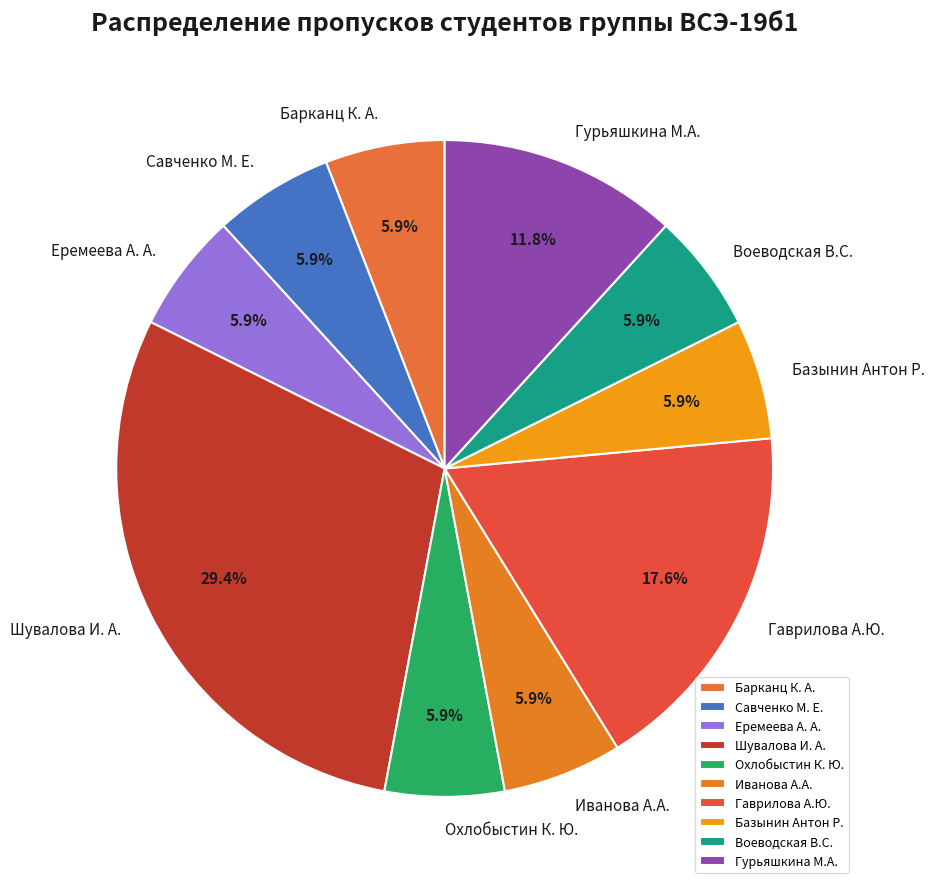

True or false: Савченко М. Е. accounts for 6% of the total.

True